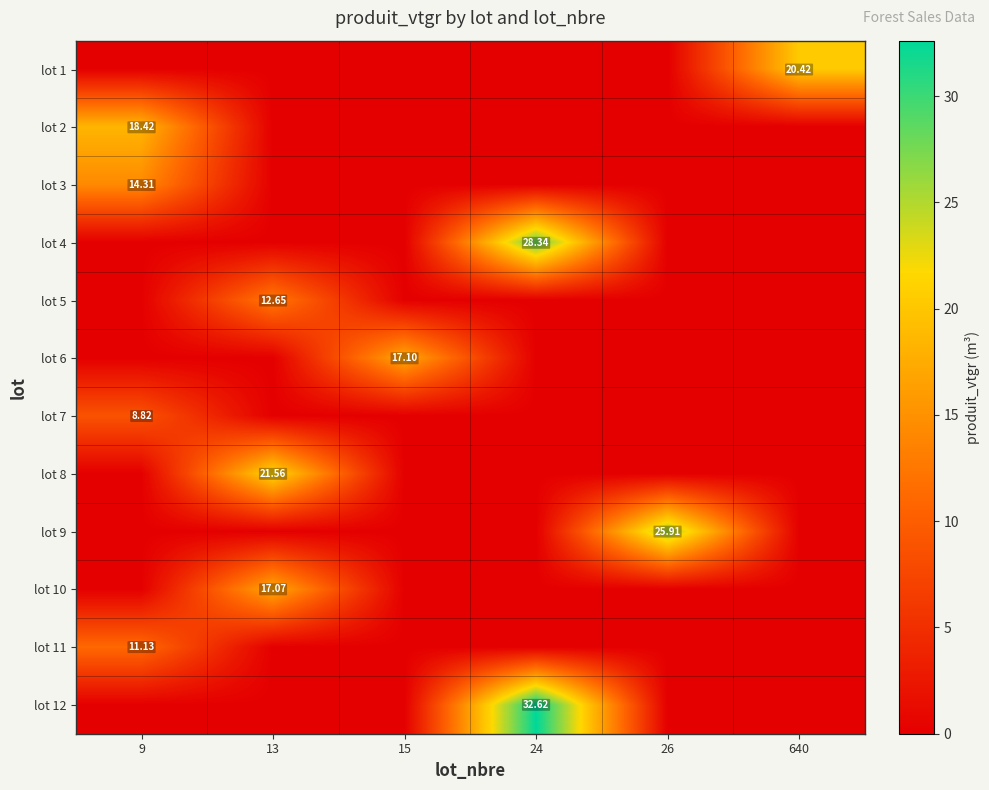

The value of lot 6 at 640 is 0.0. True or false?

True